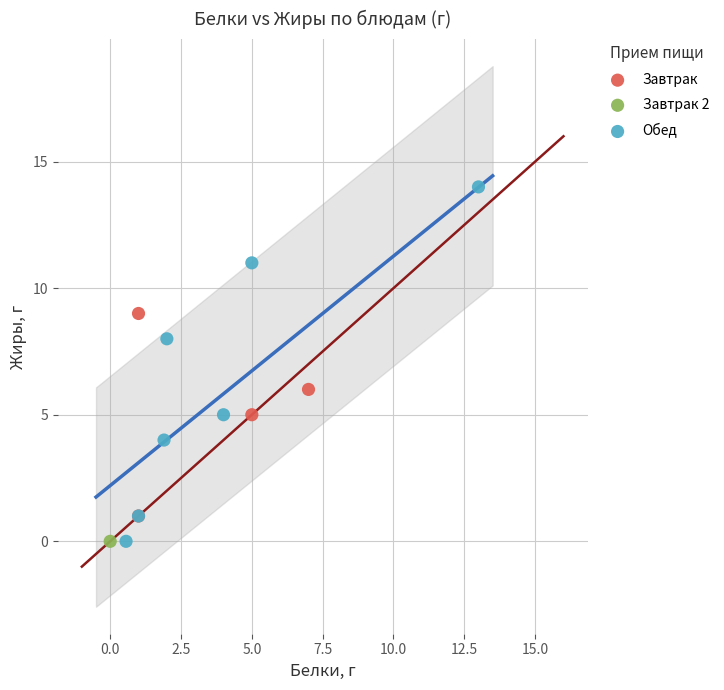

What are all the series names shown in the legend?

Завтрак, Завтрак 2, Обед